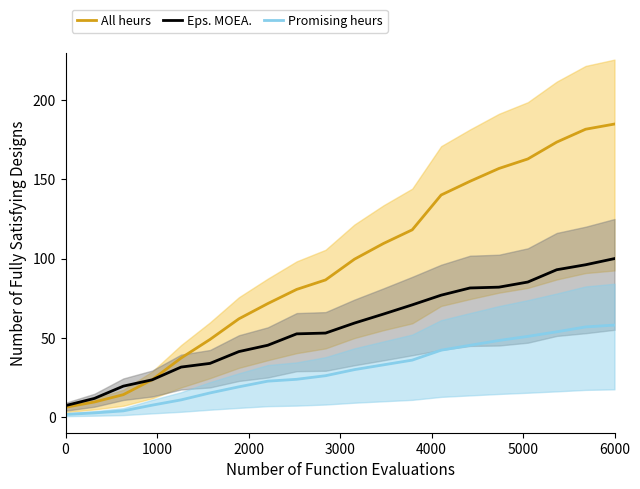

What is the difference between the maximum and minimum values in the Eps. MOEA. series?

92.9